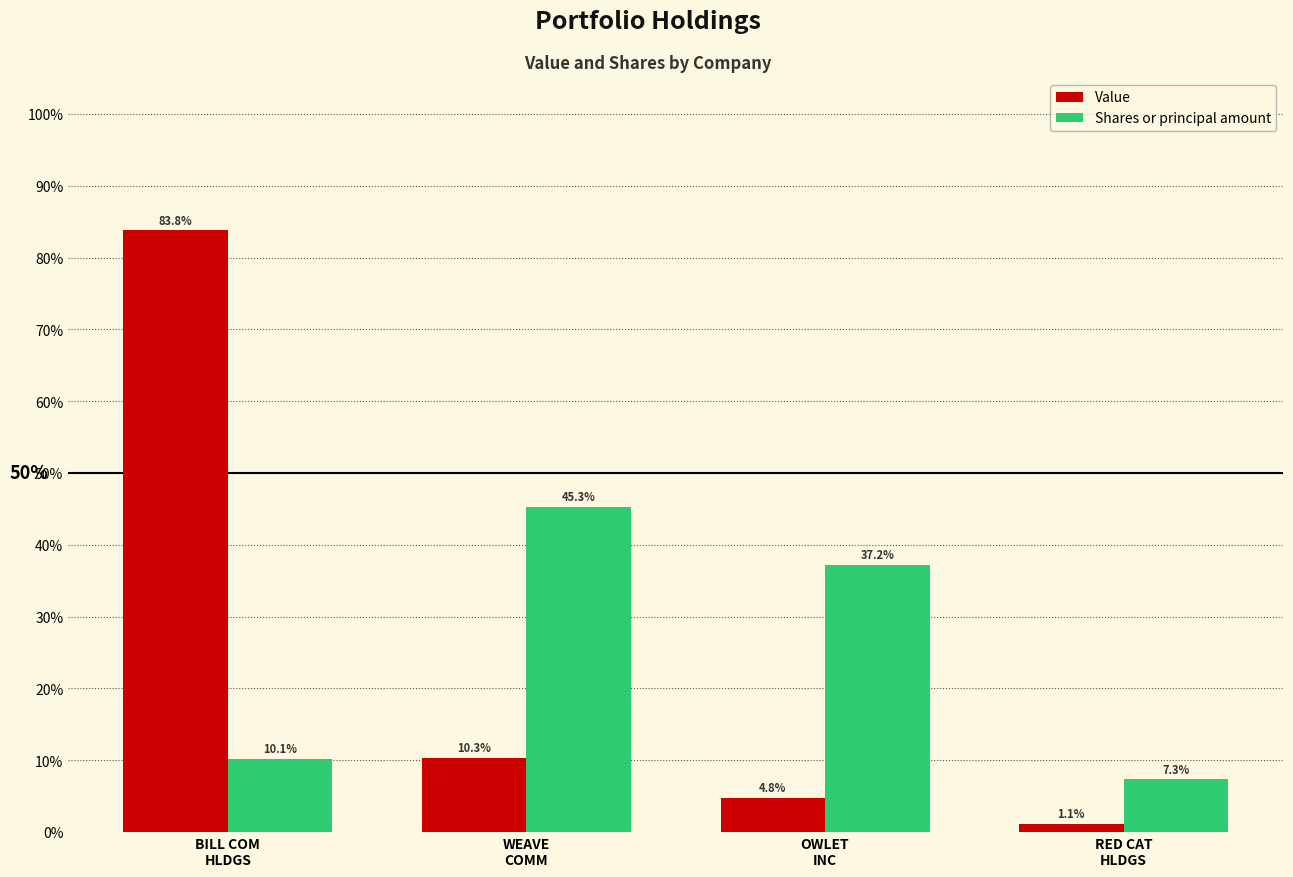

Reading right to left, list all the values displayed in this chart.

Value: 1.1	4.8	10.3	83.8
Shares or principal amount: 7.3	37.2	45.3	10.1